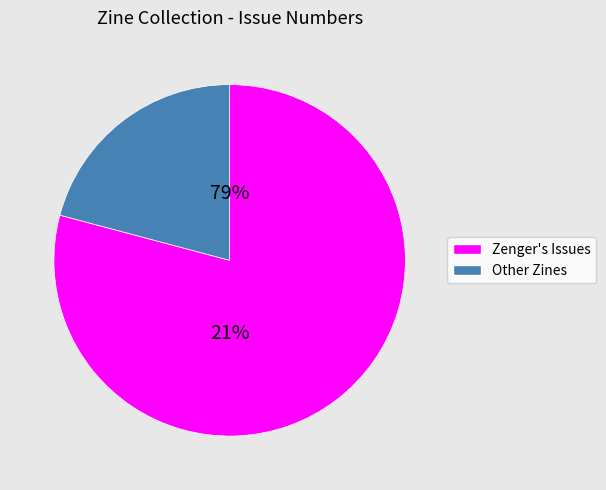

The 1209 slice represents 1% of the pie. True or false?

False